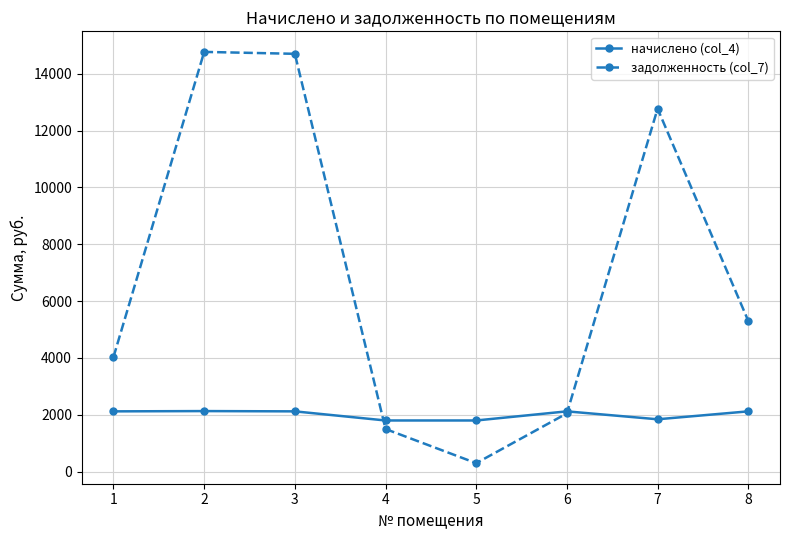

What is the difference between the highest and lowest values at 2?

12633.6